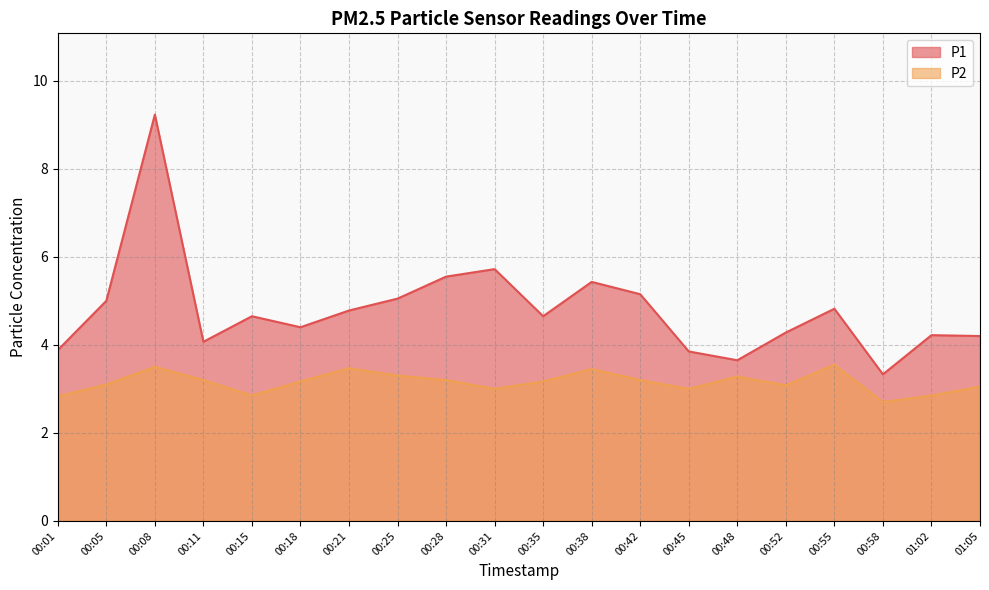

Where is the first local minimum for P2?

00:15